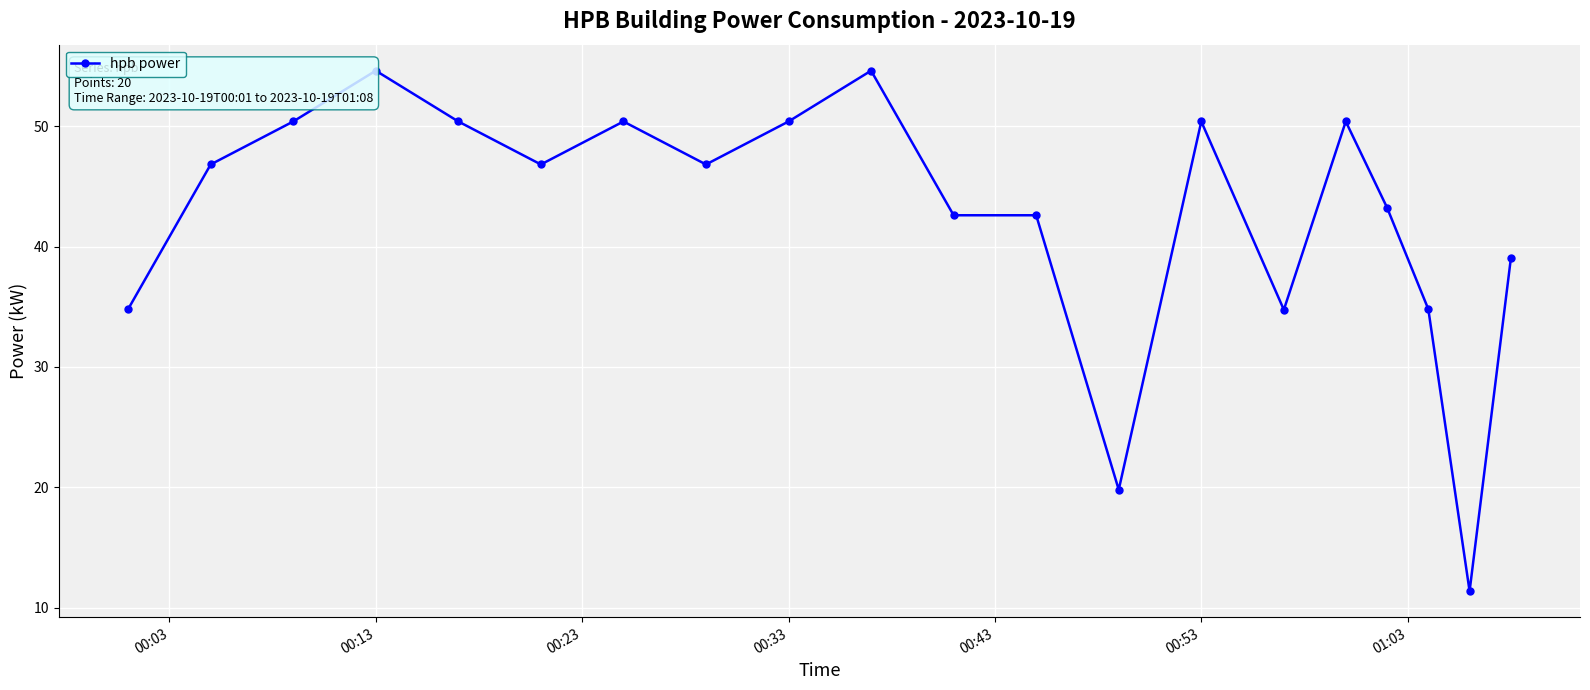

Reading right to left, what are all the values shown in this chart?

39.0	11.4	34.8	43.2	50.4	34.8	50.4	19.8	42.6	42.6	54.6	50.4	46.8	50.4	46.8	50.4	54.6	50.4	46.8	34.8